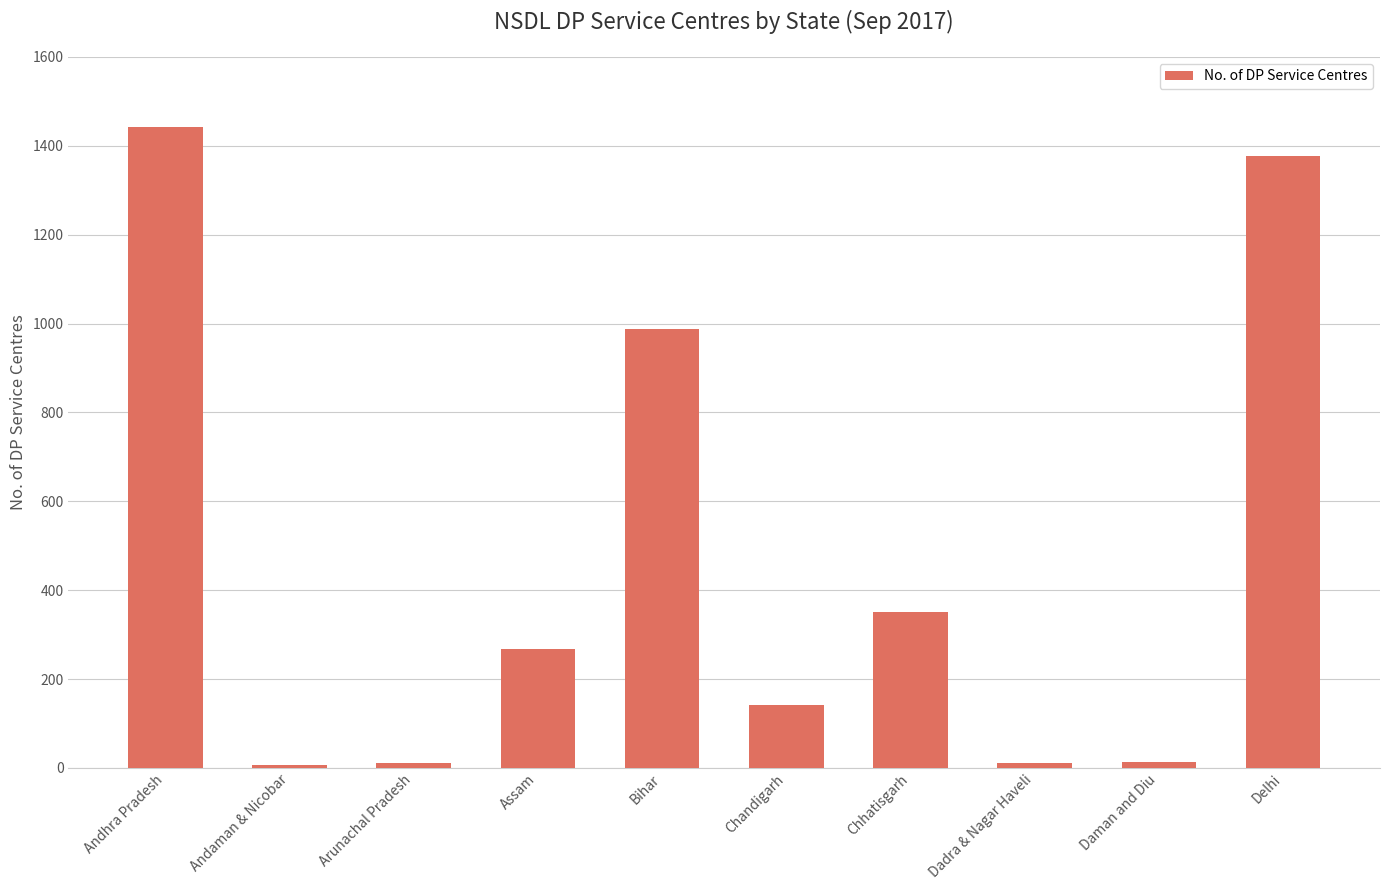

Is it true that the value at Arunachal Pradesh is 11?

True